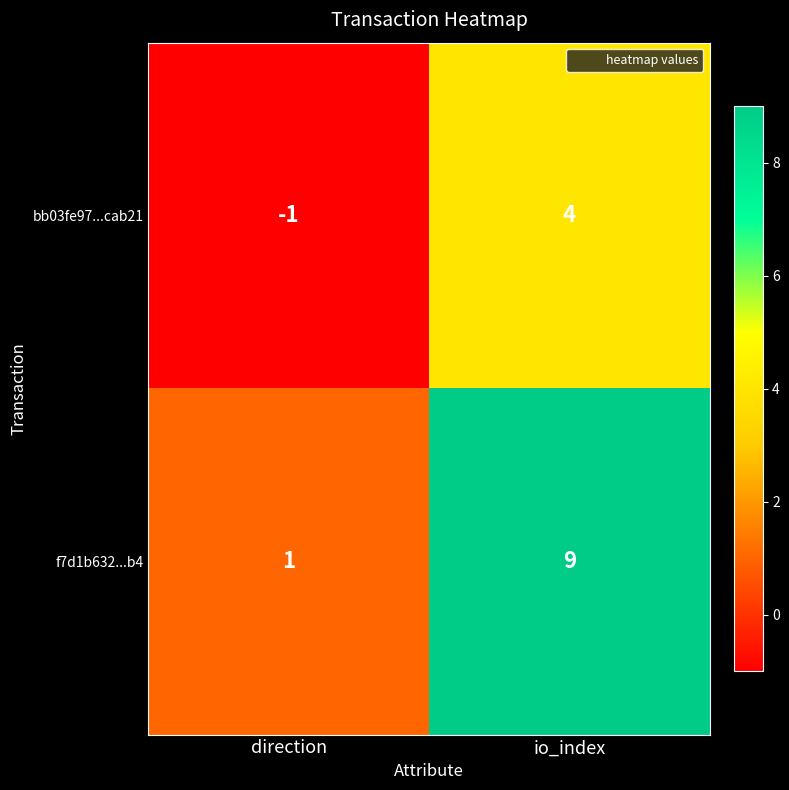

Reading left to right, extract all data points from this chart.

bb03fe97...cab21: direction=-1	io_index=4
f7d1b632...b4: direction=1	io_index=9